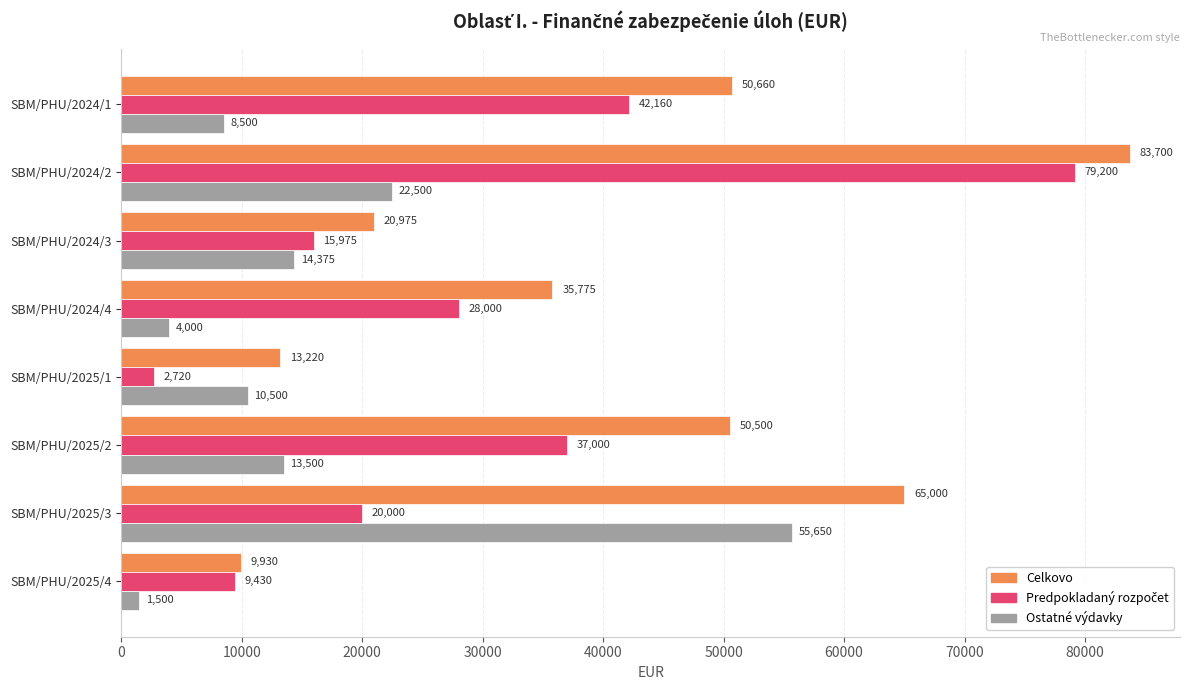

What is the spread (max minus min) of values at SBM/PHU/2024/1?

42160